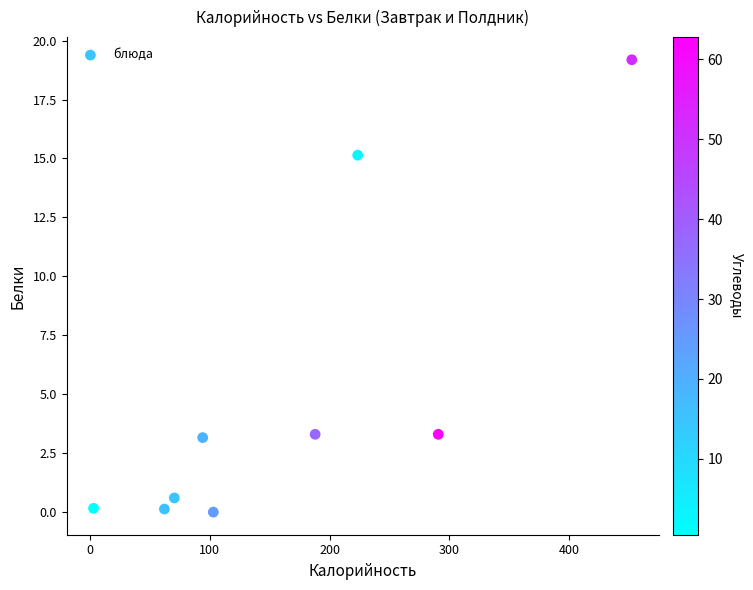

What is the average Y value?

5.0